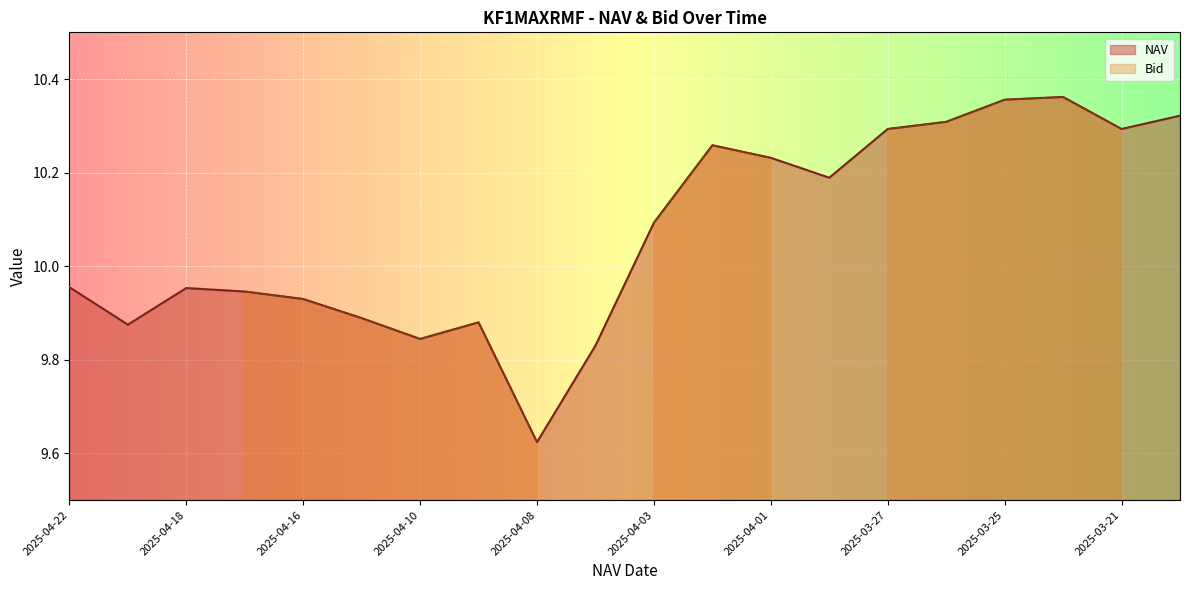

True or false: the data shows 15.7 at 2025-04-18.

False